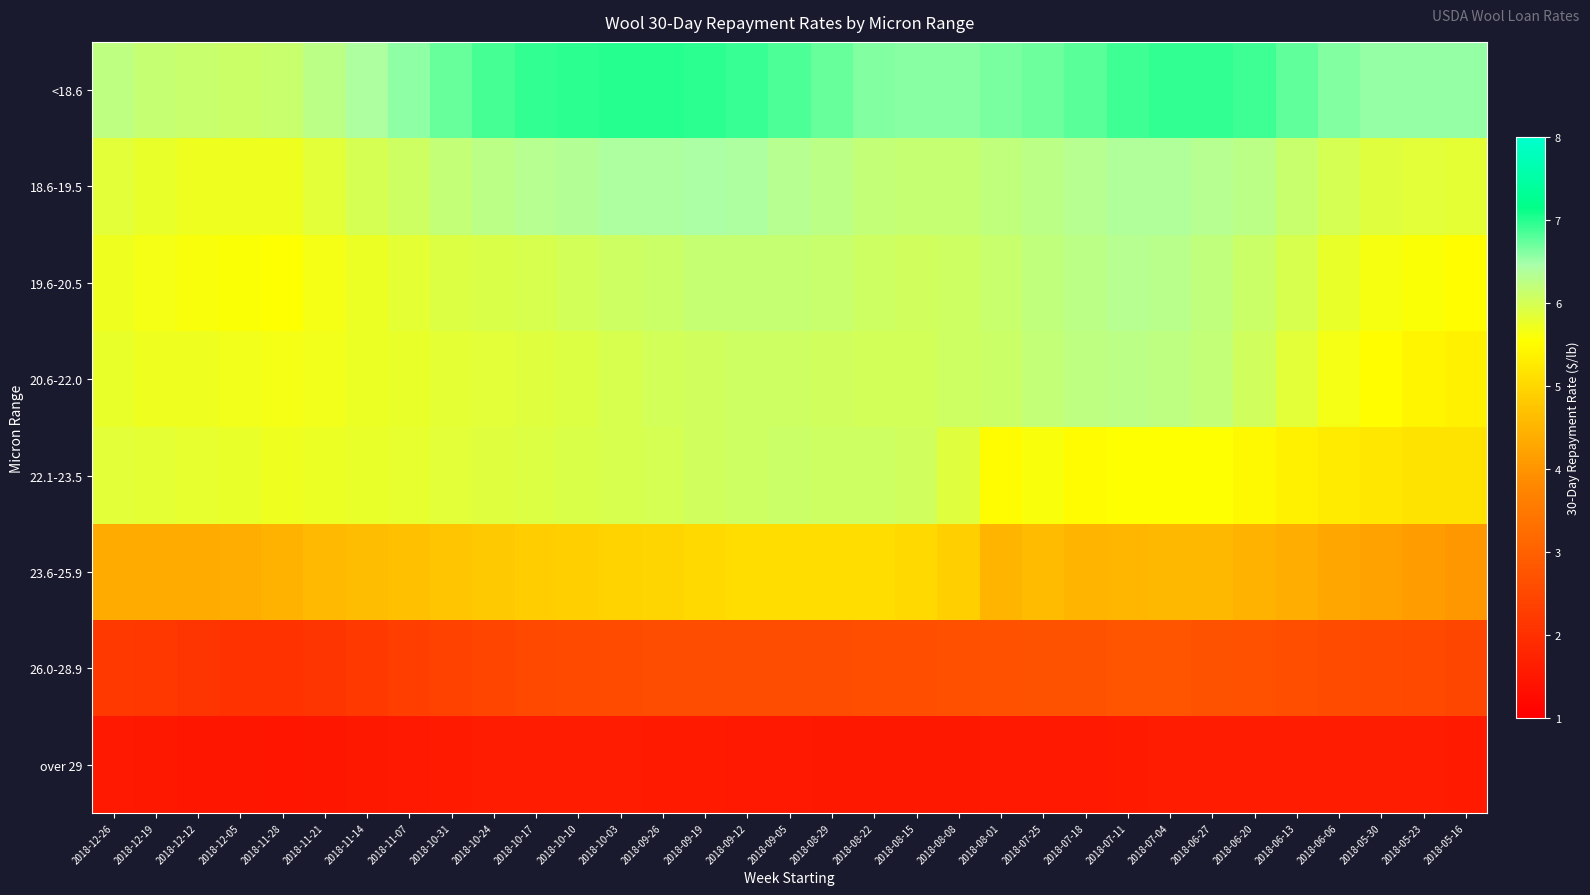

Reading left to right, transcribe all the data shown in this chart.

<18.6: 2018-12-26=6.2	2018-12-19=6.2	2018-12-12=6.1	2018-12-05=6.1	2018-11-28=6.1	2018-11-21=6.2	2018-11-14=6.4	2018-11-07=6.6	2018-10-31=6.7	2018-10-24=6.9	2018-10-17=6.9	2018-10-10=7.0	2018-10-03=7.0	2018-09-26=7.0	2018-09-19=7.0	2018-09-12=6.9	2018-09-05=6.8	2018-08-29=6.7	2018-08-22=6.6	2018-08-15=6.6	2018-08-08=6.6	2018-08-01=6.6	2018-07-25=6.7	2018-07-18=6.8	2018-07-11=6.9	2018-07-04=6.9	2018-06-27=6.9	2018-06-20=6.9	2018-06-13=6.8	2018-06-06=6.6	2018-05-30=6.5	2018-05-23=6.5	2018-05-16=6.5
18.6-19.5: 2018-12-26=5.8	2018-12-19=5.8	2018-12-12=5.7	2018-12-05=5.7	2018-11-28=5.7	2018-11-21=5.8	2018-11-14=6.0	2018-11-07=6.1	2018-10-31=6.2	2018-10-24=6.3	2018-10-17=6.3	2018-10-10=6.3	2018-10-03=6.4	2018-09-26=6.4	2018-09-19=6.4	2018-09-12=6.4	2018-09-05=6.3	2018-08-29=6.3	2018-08-22=6.2	2018-08-15=6.2	2018-08-08=6.2	2018-08-01=6.2	2018-07-25=6.3	2018-07-18=6.3	2018-07-11=6.4	2018-07-04=6.4	2018-06-27=6.3	2018-06-20=6.3	2018-06-13=6.1	2018-06-06=6.0	2018-05-30=5.9	2018-05-23=5.8	2018-05-16=5.8
19.6-20.5: 2018-12-26=5.7	2018-12-19=5.7	2018-12-12=5.6	2018-12-05=5.6	2018-11-28=5.6	2018-11-21=5.7	2018-11-14=5.8	2018-11-07=5.8	2018-10-31=5.9	2018-10-24=5.9	2018-10-17=6.0	2018-10-10=6.0	2018-10-03=6.1	2018-09-26=6.1	2018-09-19=6.2	2018-09-12=6.2	2018-09-05=6.2	2018-08-29=6.1	2018-08-22=6.1	2018-08-15=6.0	2018-08-08=6.1	2018-08-01=6.1	2018-07-25=6.2	2018-07-18=6.3	2018-07-11=6.3	2018-07-04=6.3	2018-06-27=6.2	2018-06-20=6.1	2018-06-13=6.0	2018-06-06=5.8	2018-05-30=5.6	2018-05-23=5.6	2018-05-16=5.5
20.6-22.0: 2018-12-26=5.8	2018-12-19=5.7	2018-12-12=5.7	2018-12-05=5.7	2018-11-28=5.7	2018-11-21=5.7	2018-11-14=5.8	2018-11-07=5.8	2018-10-31=5.8	2018-10-24=5.9	2018-10-17=5.9	2018-10-10=5.9	2018-10-03=6.0	2018-09-26=6.0	2018-09-19=6.0	2018-09-12=6.1	2018-09-05=6.1	2018-08-29=6.0	2018-08-22=6.0	2018-08-15=6.0	2018-08-08=6.1	2018-08-01=6.1	2018-07-25=6.2	2018-07-18=6.2	2018-07-11=6.3	2018-07-04=6.2	2018-06-27=6.2	2018-06-20=6.0	2018-06-13=5.9	2018-06-06=5.7	2018-05-30=5.5	2018-05-23=5.4	2018-05-16=5.4
22.1-23.5: 2018-12-26=5.8	2018-12-19=5.8	2018-12-12=5.8	2018-12-05=5.8	2018-11-28=5.7	2018-11-21=5.8	2018-11-14=5.8	2018-11-07=5.8	2018-10-31=5.9	2018-10-24=5.9	2018-10-17=5.9	2018-10-10=5.9	2018-10-03=6.0	2018-09-26=6.0	2018-09-19=6.0	2018-09-12=6.1	2018-09-05=6.1	2018-08-29=6.1	2018-08-22=6.1	2018-08-15=6.0	2018-08-08=5.9	2018-08-01=5.5	2018-07-25=5.6	2018-07-18=5.5	2018-07-11=5.5	2018-07-04=5.6	2018-06-27=5.5	2018-06-20=5.5	2018-06-13=5.4	2018-06-06=5.3	2018-05-30=5.2	2018-05-23=5.2	2018-05-16=5.2
23.6-25.9: 2018-12-26=4.3	2018-12-19=4.3	2018-12-12=4.4	2018-12-05=4.4	2018-11-28=4.5	2018-11-21=4.6	2018-11-14=4.6	2018-11-07=4.7	2018-10-31=4.8	2018-10-24=4.8	2018-10-17=4.9	2018-10-10=4.9	2018-10-03=5.0	2018-09-26=5.0	2018-09-19=5.0	2018-09-12=5.1	2018-09-05=5.1	2018-08-29=5.1	2018-08-22=5.1	2018-08-15=5.0	2018-08-08=4.9	2018-08-01=4.5	2018-07-25=4.6	2018-07-18=4.5	2018-07-11=4.5	2018-07-04=4.5	2018-06-27=4.5	2018-06-20=4.5	2018-06-13=4.4	2018-06-06=4.3	2018-05-30=4.2	2018-05-23=4.1	2018-05-16=4.1
26.0-28.9: 2018-12-26=2.2	2018-12-19=2.1	2018-12-12=2.1	2018-12-05=2.0	2018-11-28=2.0	2018-11-21=2.1	2018-11-14=2.2	2018-11-07=2.3	2018-10-31=2.4	2018-10-24=2.4	2018-10-17=2.5	2018-10-10=2.5	2018-10-03=2.6	2018-09-26=2.6	2018-09-19=2.6	2018-09-12=2.6	2018-09-05=2.6	2018-08-29=2.6	2018-08-22=2.6	2018-08-15=2.6	2018-08-08=2.6	2018-08-01=2.7	2018-07-25=2.7	2018-07-18=2.7	2018-07-11=2.7	2018-07-04=2.7	2018-06-27=2.7	2018-06-20=2.7	2018-06-13=2.6	2018-06-06=2.6	2018-05-30=2.5	2018-05-23=2.5	2018-05-16=2.5
over 29: 2018-12-26=1.5	2018-12-19=1.5	2018-12-12=1.5	2018-12-05=1.5	2018-11-28=1.5	2018-11-21=1.5	2018-11-14=1.5	2018-11-07=1.5	2018-10-31=1.6	2018-10-24=1.6	2018-10-17=1.6	2018-10-10=1.6	2018-10-03=1.6	2018-09-26=1.6	2018-09-19=1.6	2018-09-12=1.5	2018-09-05=1.5	2018-08-29=1.5	2018-08-22=1.5	2018-08-15=1.5	2018-08-08=1.5	2018-08-01=1.5	2018-07-25=1.5	2018-07-18=1.5	2018-07-11=1.6	2018-07-04=1.6	2018-06-27=1.6	2018-06-20=1.6	2018-06-13=1.6	2018-06-06=1.6	2018-05-30=1.6	2018-05-23=1.6	2018-05-16=1.6